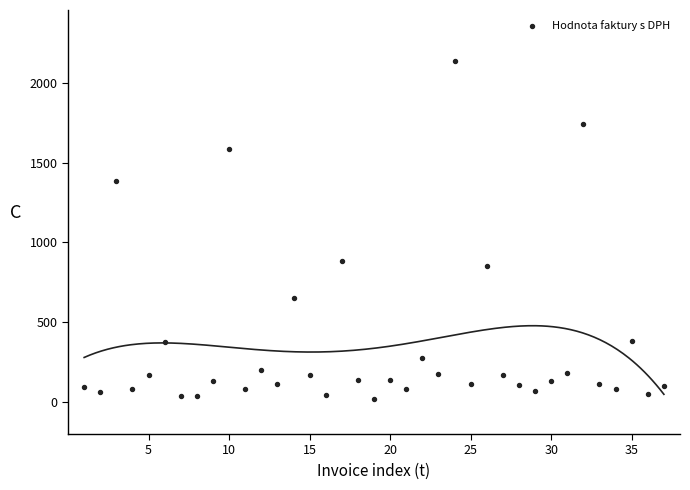

What is the range of Y values (max minus min)?

2114.4